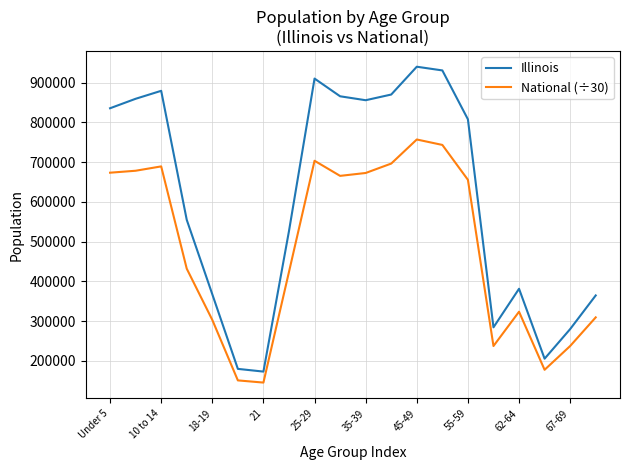

Rank the series by their maximum value, from lowest to highest.

National (÷30), Illinois